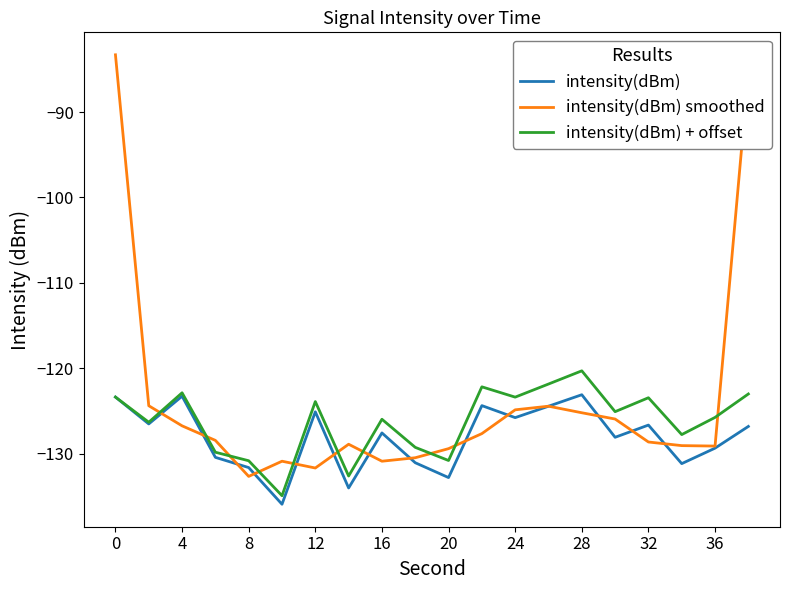

List the series in order of their peak value, lowest first.

intensity(dBm), intensity(dBm) + offset, intensity(dBm) smoothed